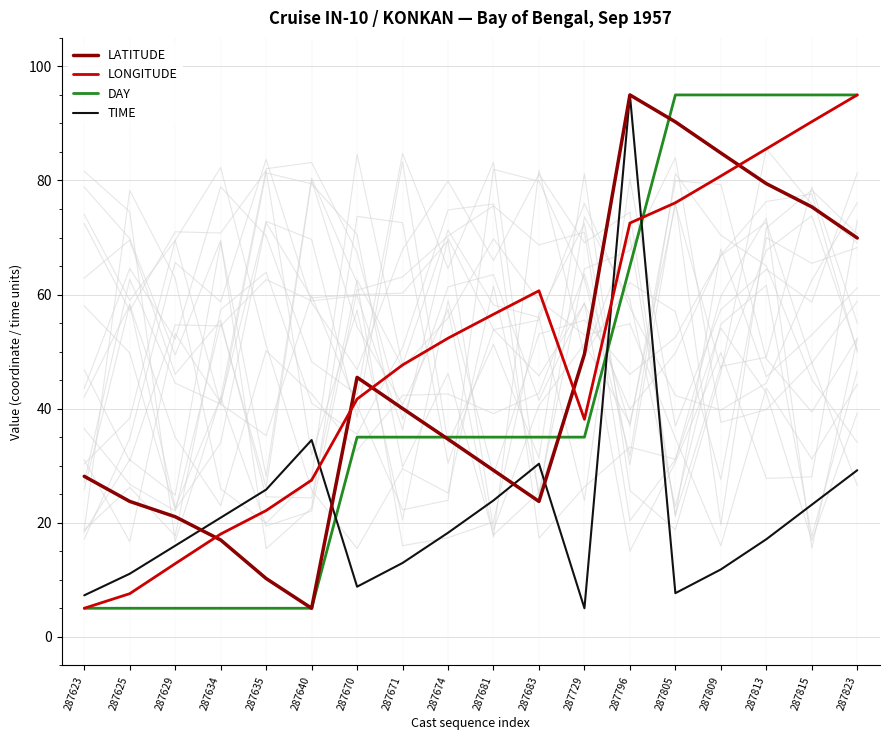

After their last crossing, which series has the higher values: LATITUDE or TIME?

LATITUDE